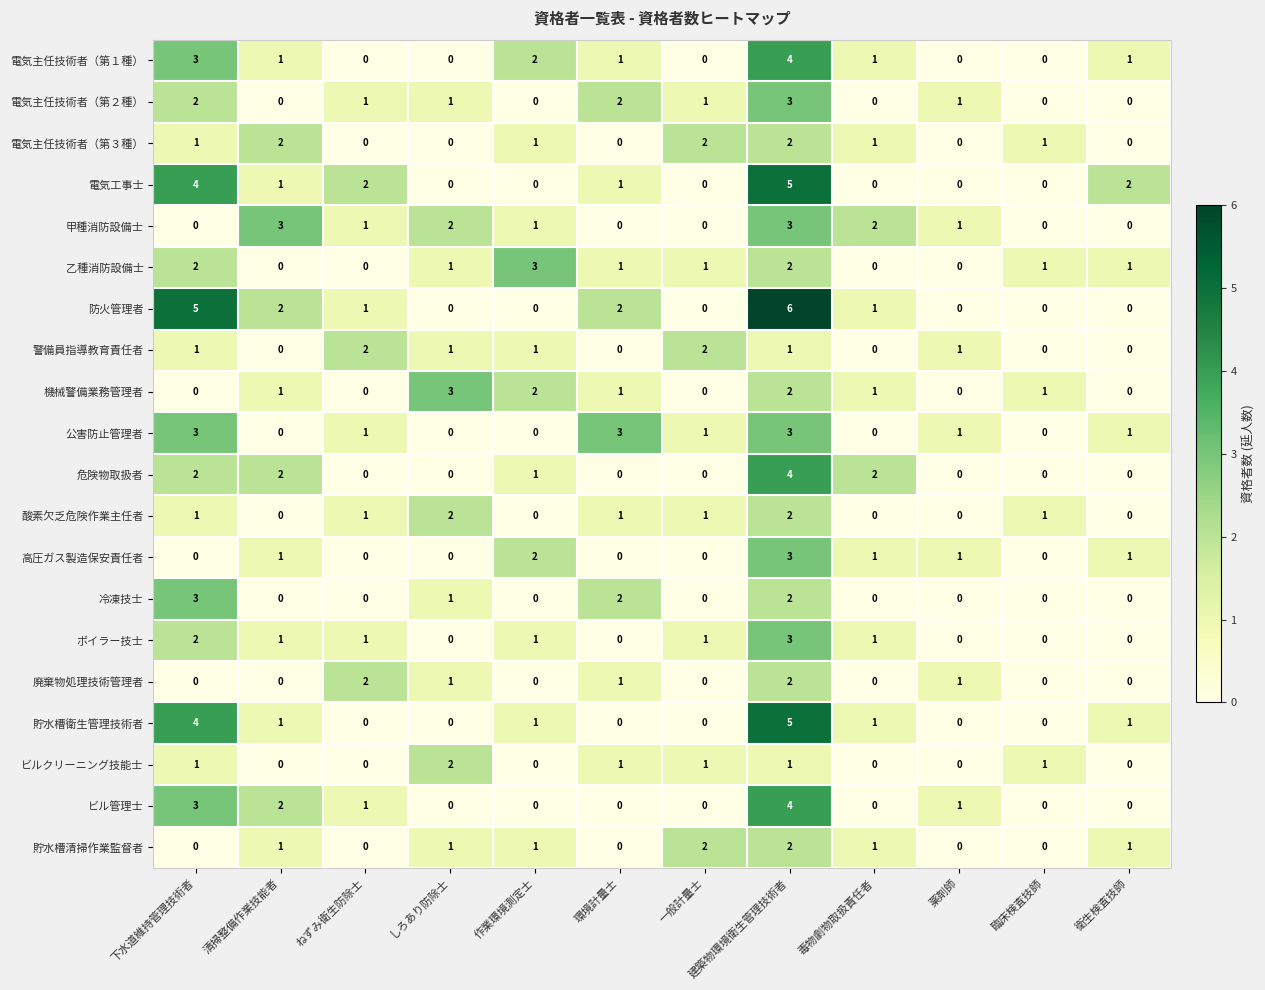

At which category is the sum across all series the highest?

建築物環境衛生管理技術者